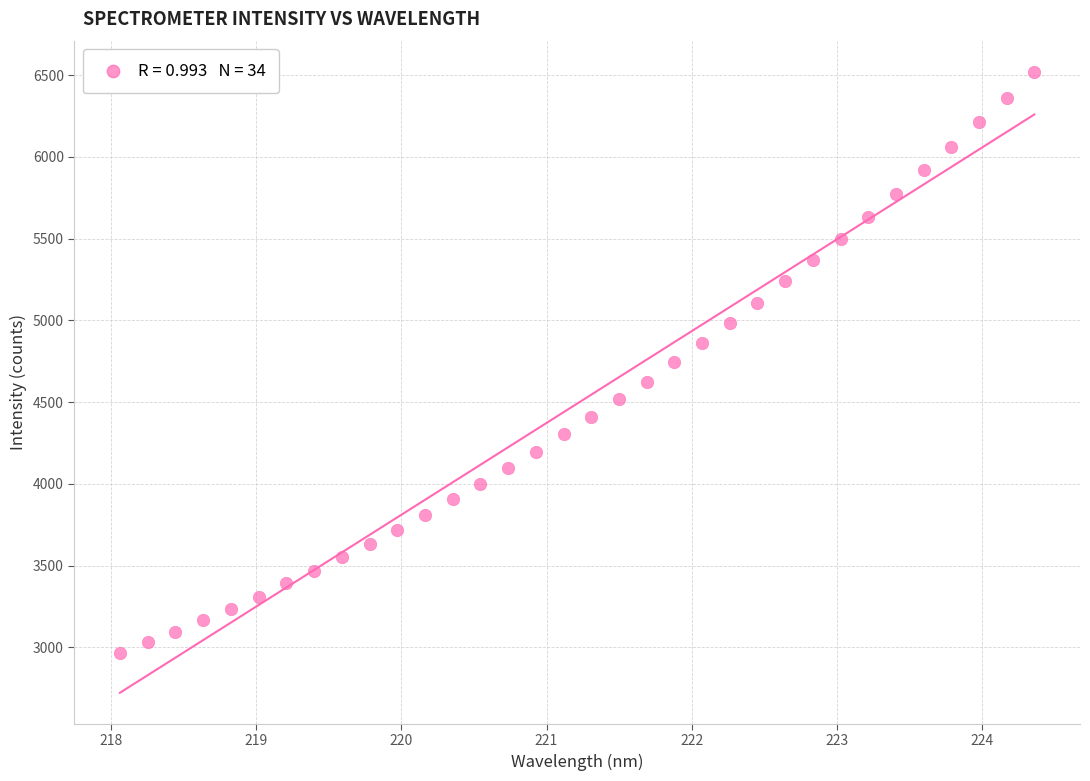

What is the range of Y values (max minus min)?

3553.7